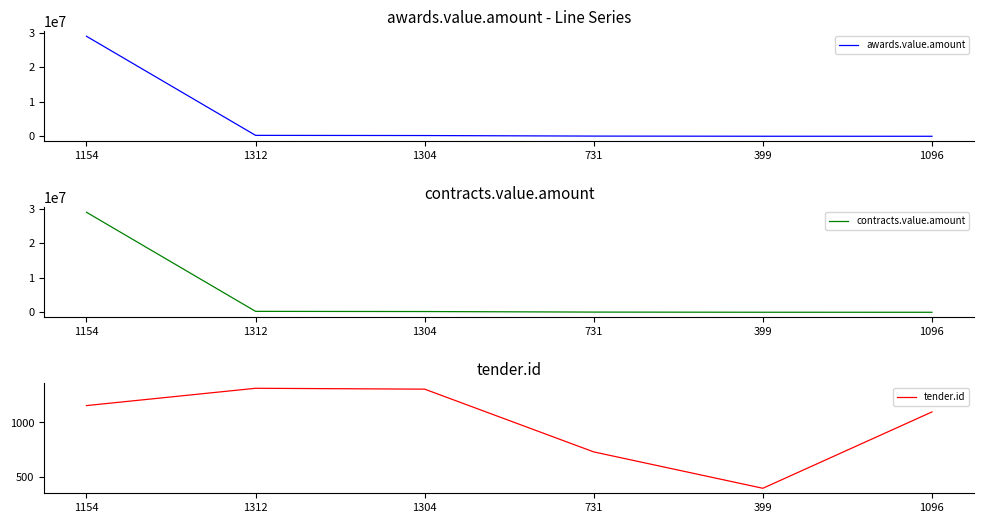

True or false: awards.value.amount and tender.id intersect in this chart.

False